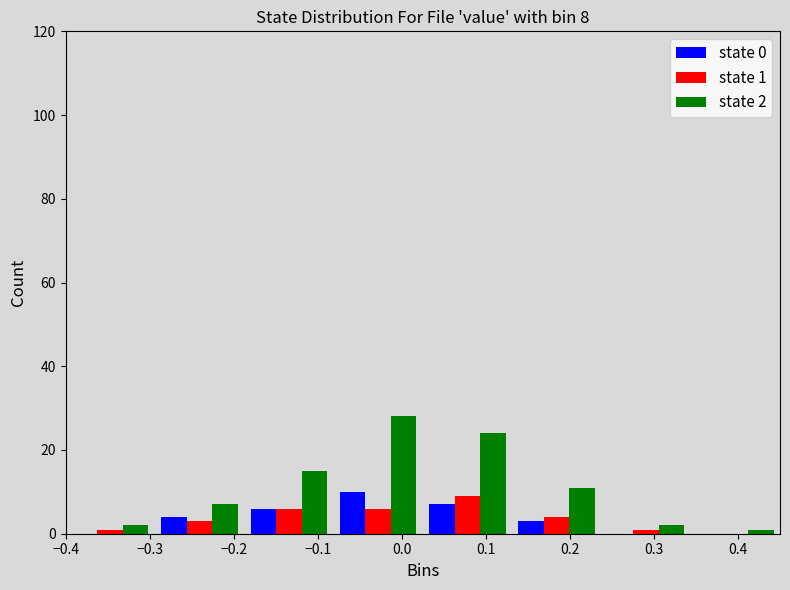

In the state 2 series, which range on the x-axis has the tallest bar?

-0.08 to 0.03